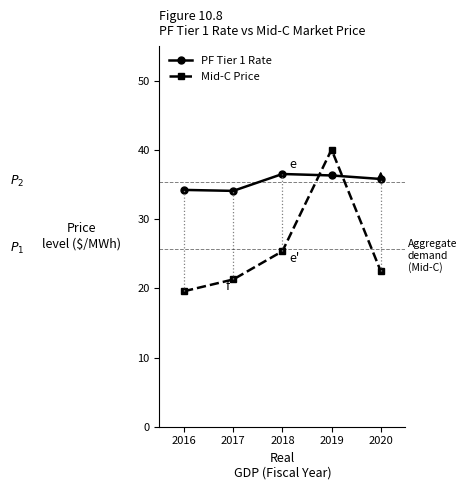

Which series has the largest range (max minus min)?

Mid-C Price